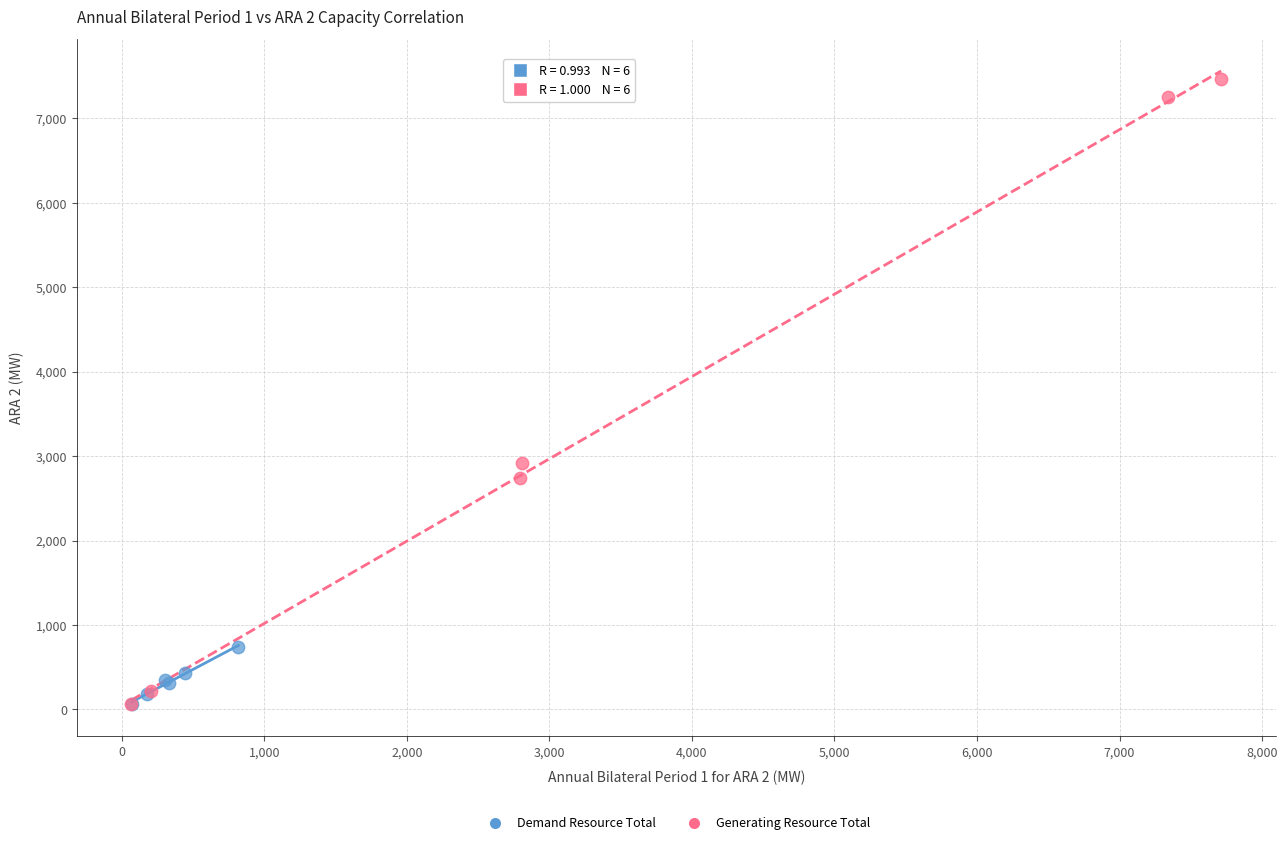

Which series reaches the maximum Y coordinate?

Generating Resource Total